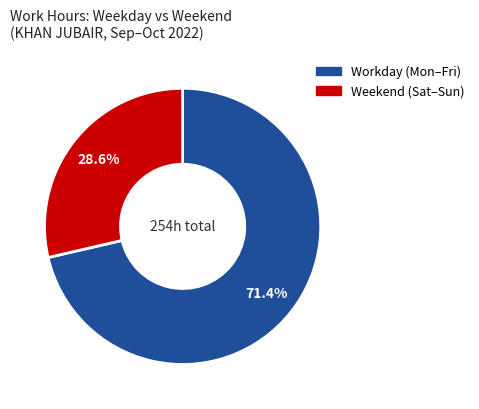

Is there a majority slice in this chart?

Yes